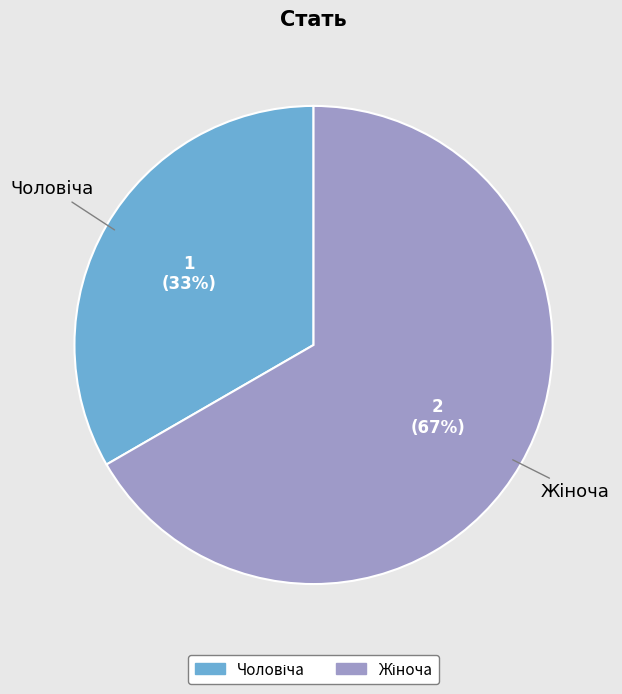

Is there a majority slice in this chart?

Yes